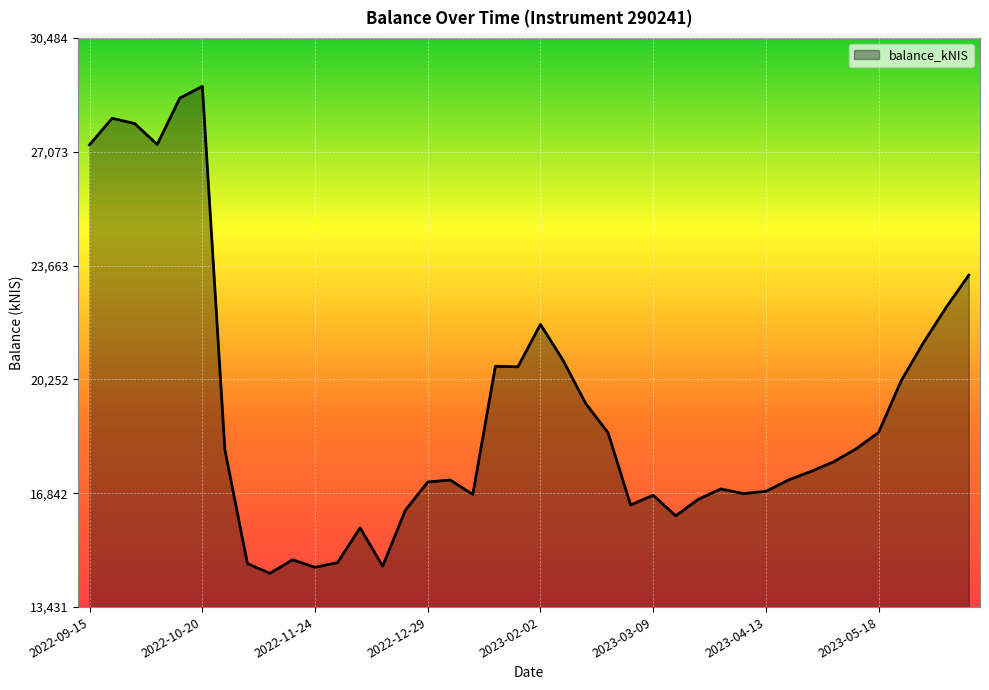

What is the minimum value shown in the chart?

14442.0